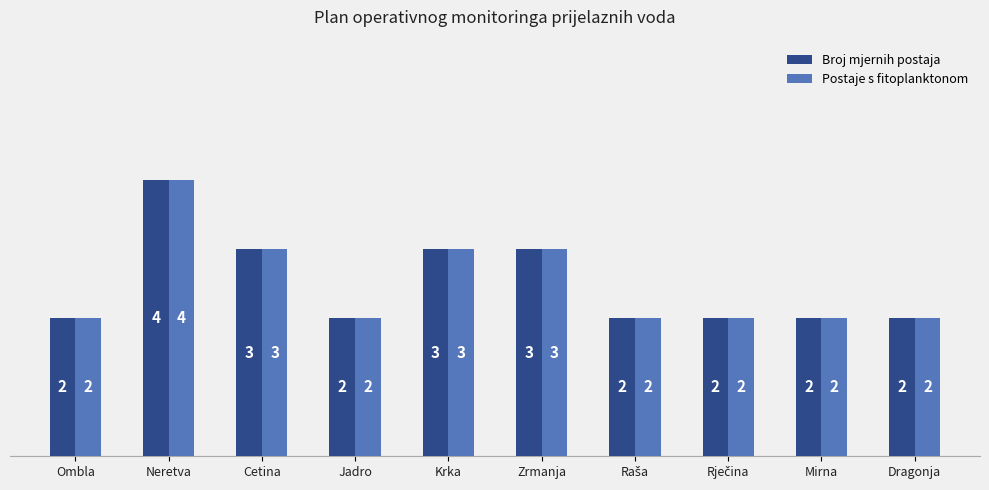

What is the lowest value of the Broj mjernih postaja series?

2